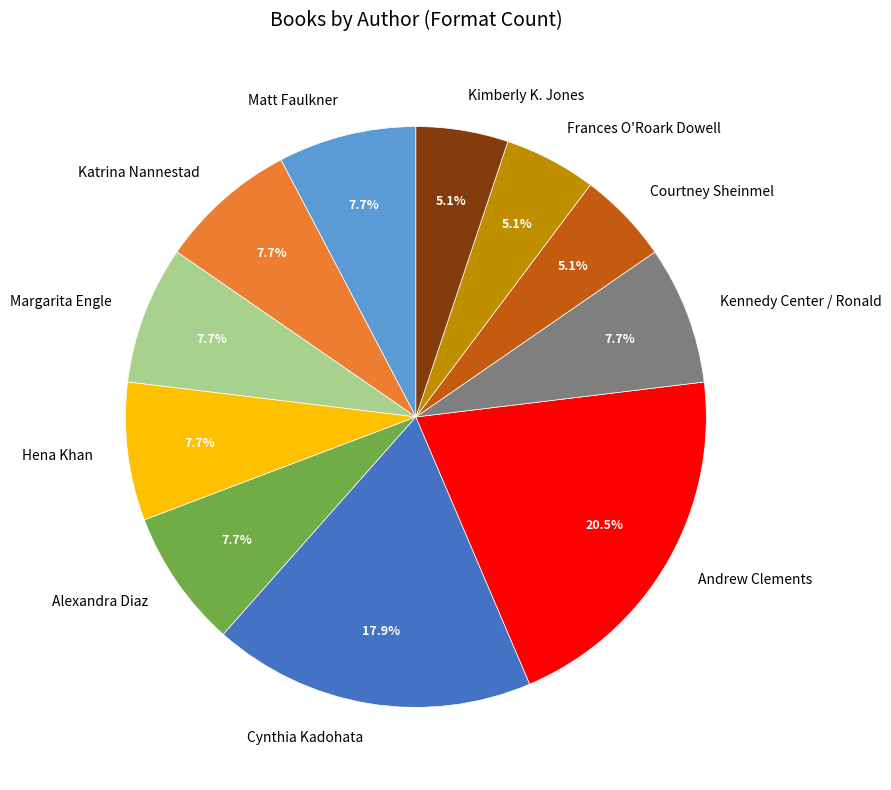

What is the largest slice in the pie chart?

Andrew Clements